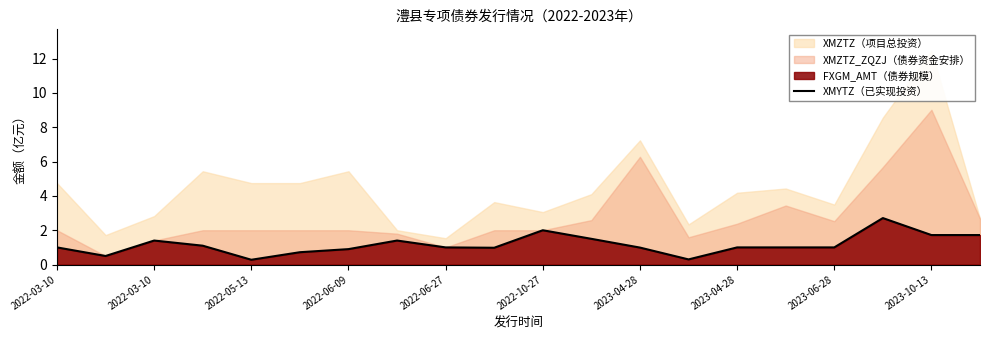

Reading left to right, what are all the values shown in this chart?

1.0	0.5	1.4	1.1	0.3	0.7	0.9	1.4	1.0	1.0	2.0	1.5	1.0	0.3	1.0	1.0	1.0	2.7	1.7	1.7